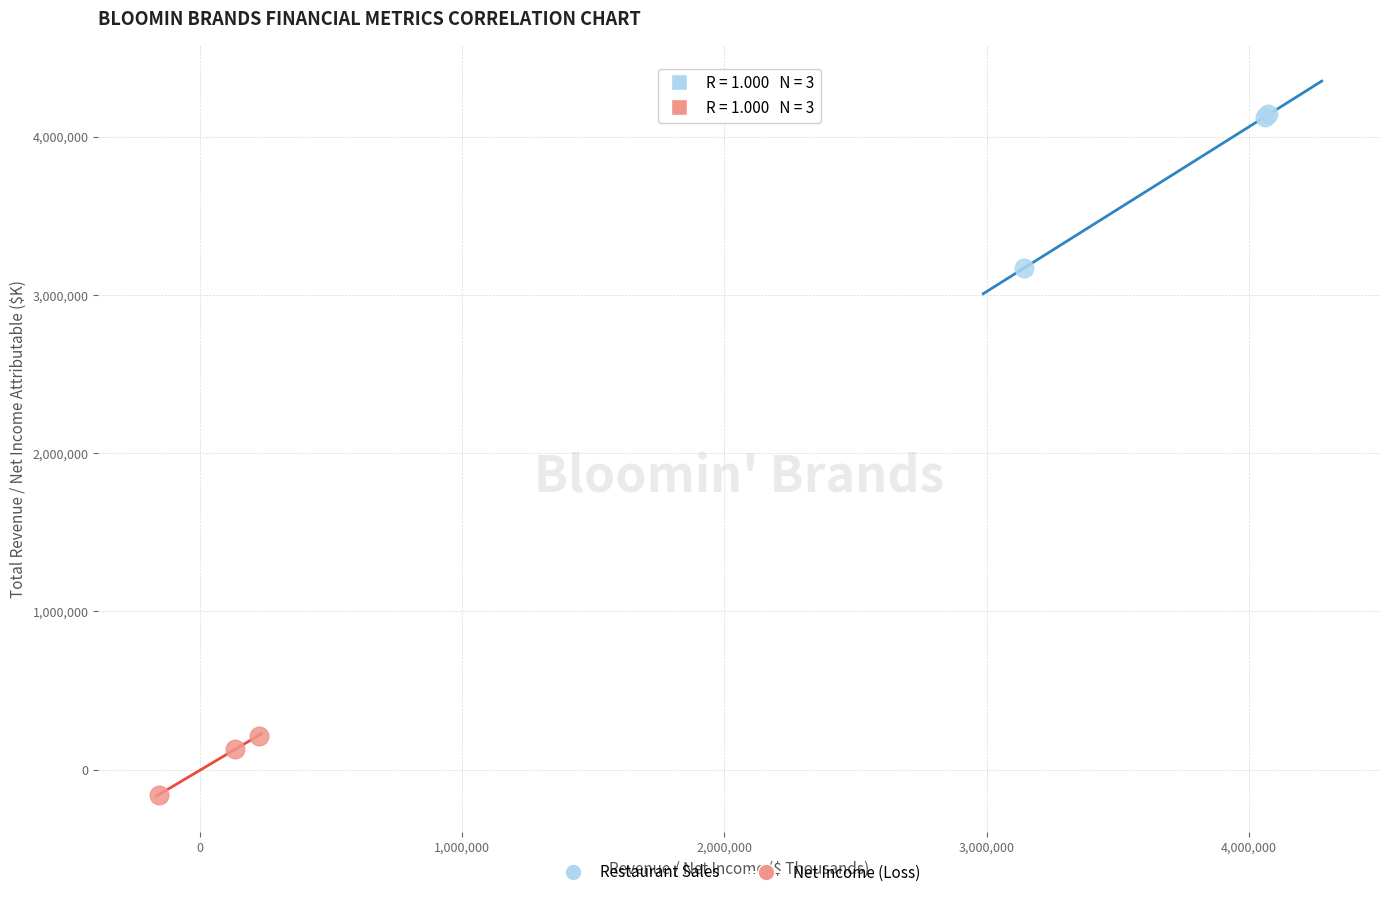

Which series has the widest spread of Y values?

Restaurant Sales